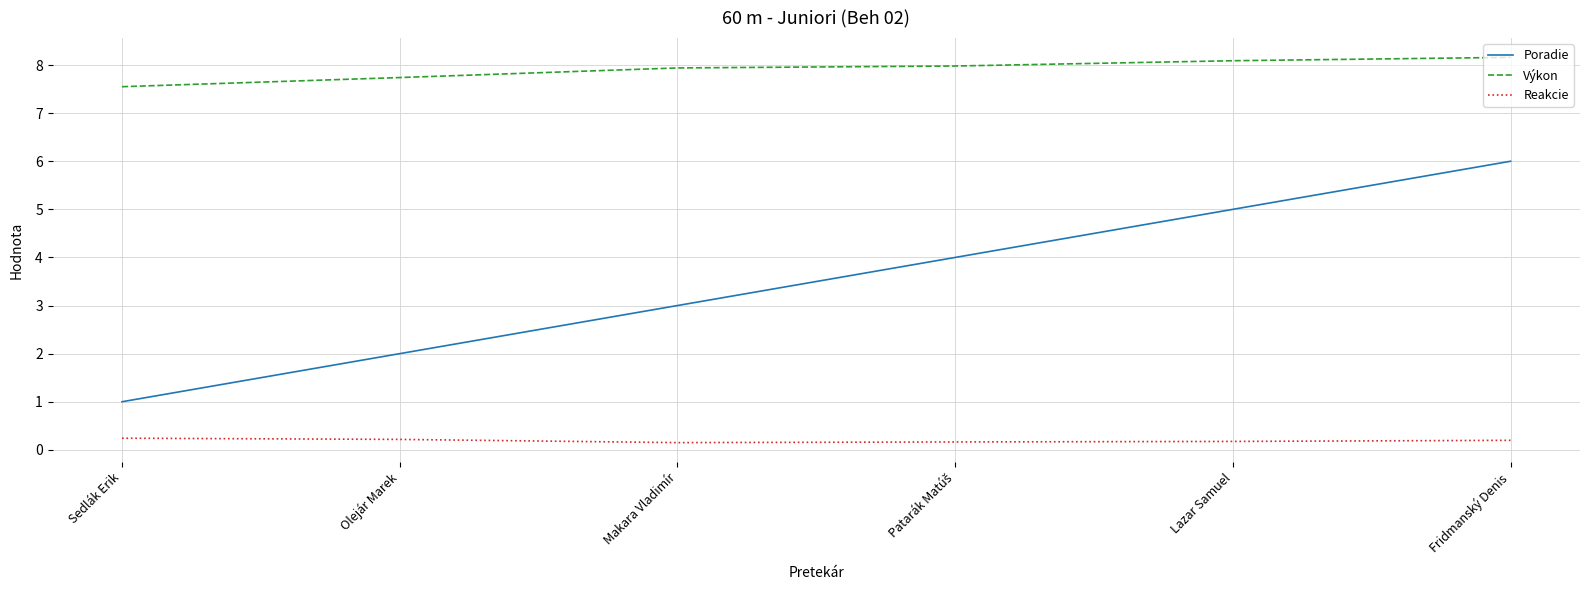

What is the total value across all series at Fridmanský Denis?

14.4